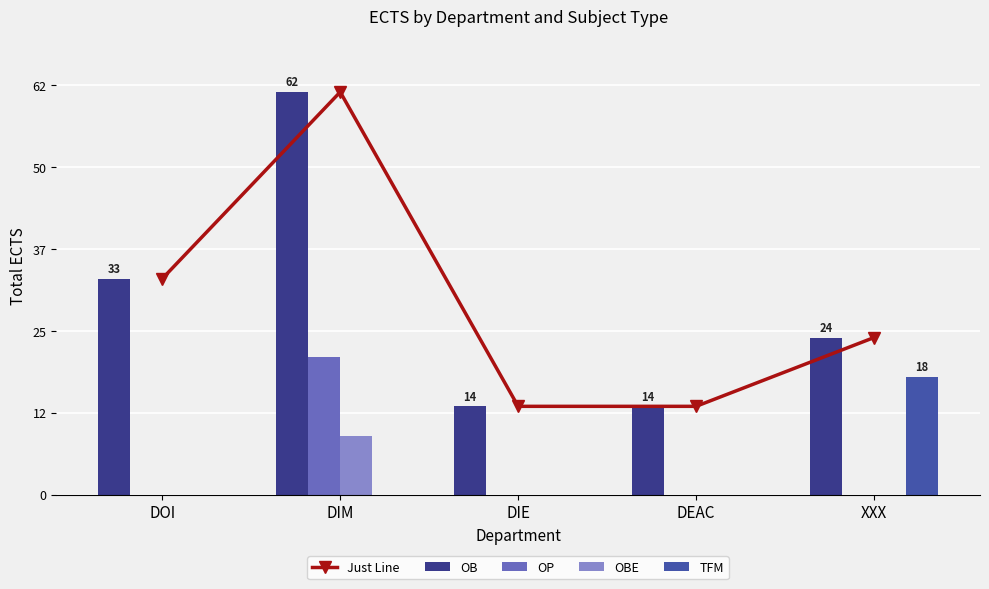

What value does the OB series have at DIM?

61.5